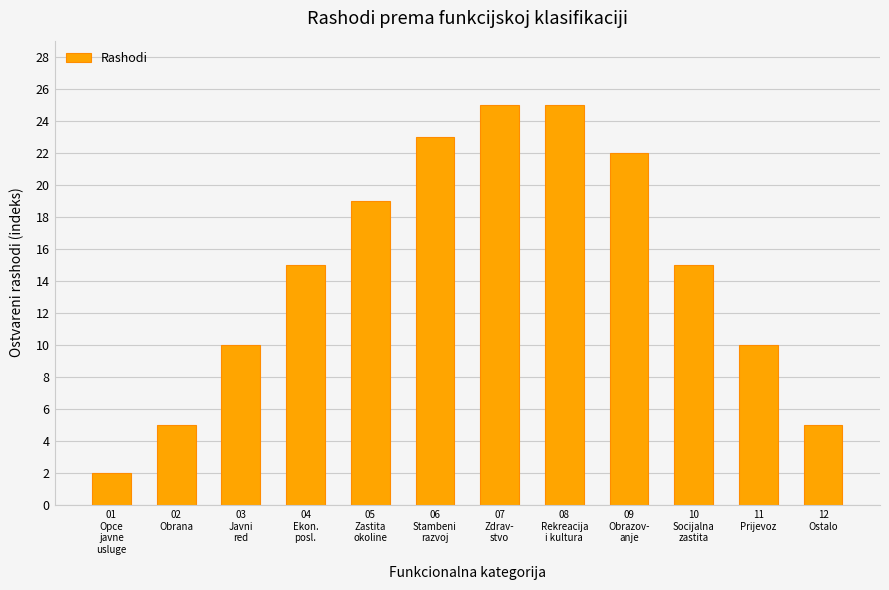

Reading right to left, list all the values displayed in this chart.

5	10	15	22	25	25	23	19	15	10	5	2